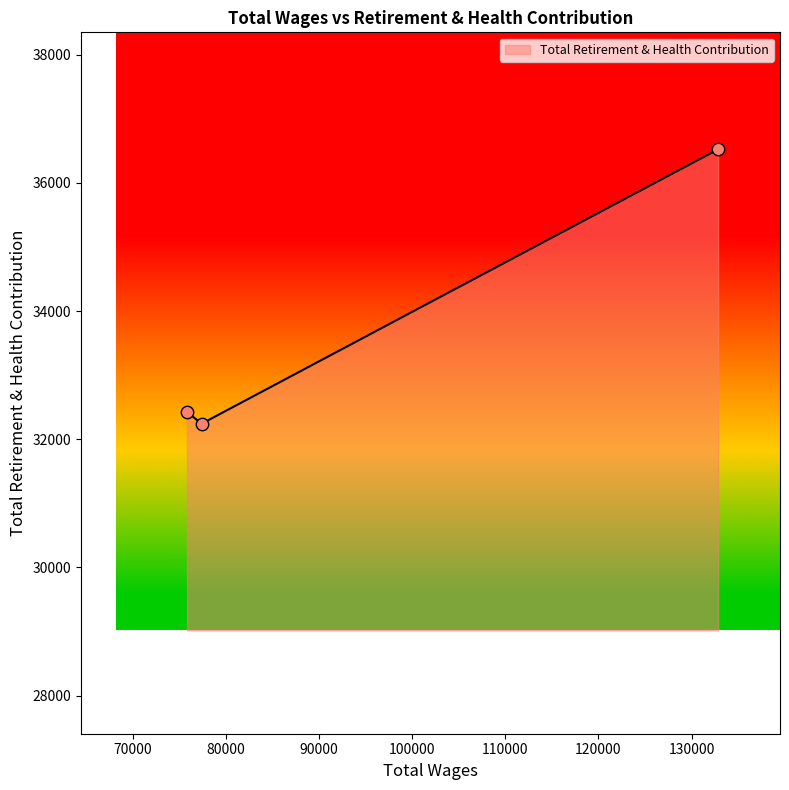

What is the average value?

33731